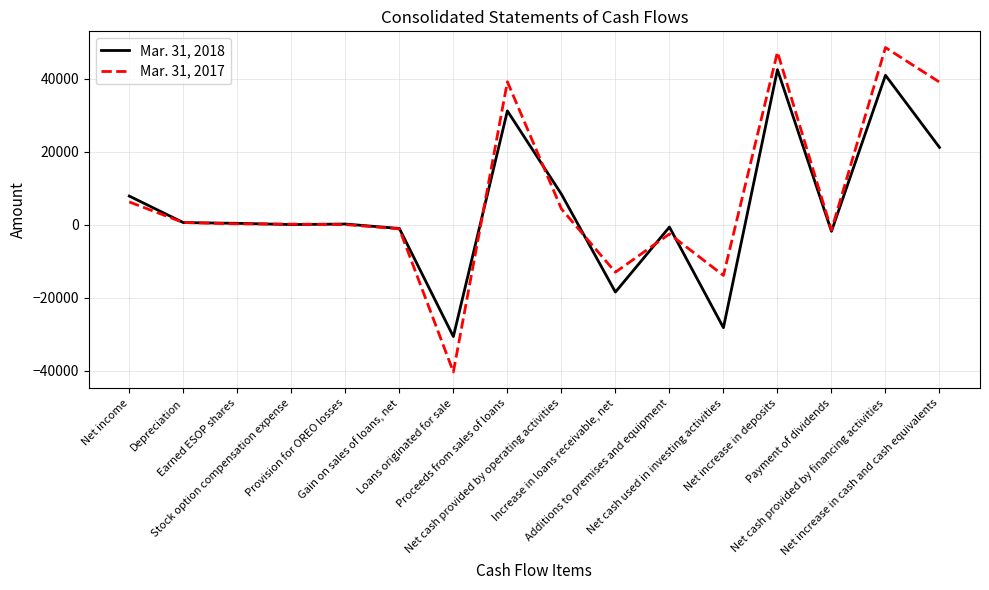

Which series has the largest total across all categories?

Mar. 31, 2017